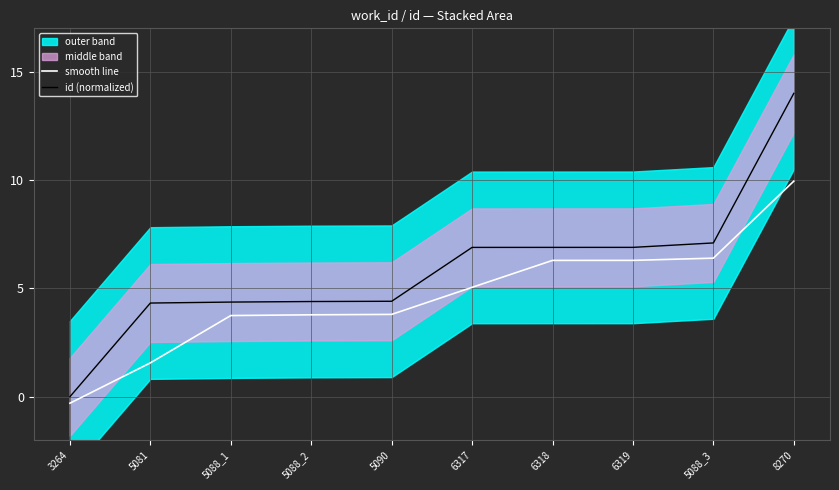

What is the sum of the smooth line values at 3264 and 5090?

3.5